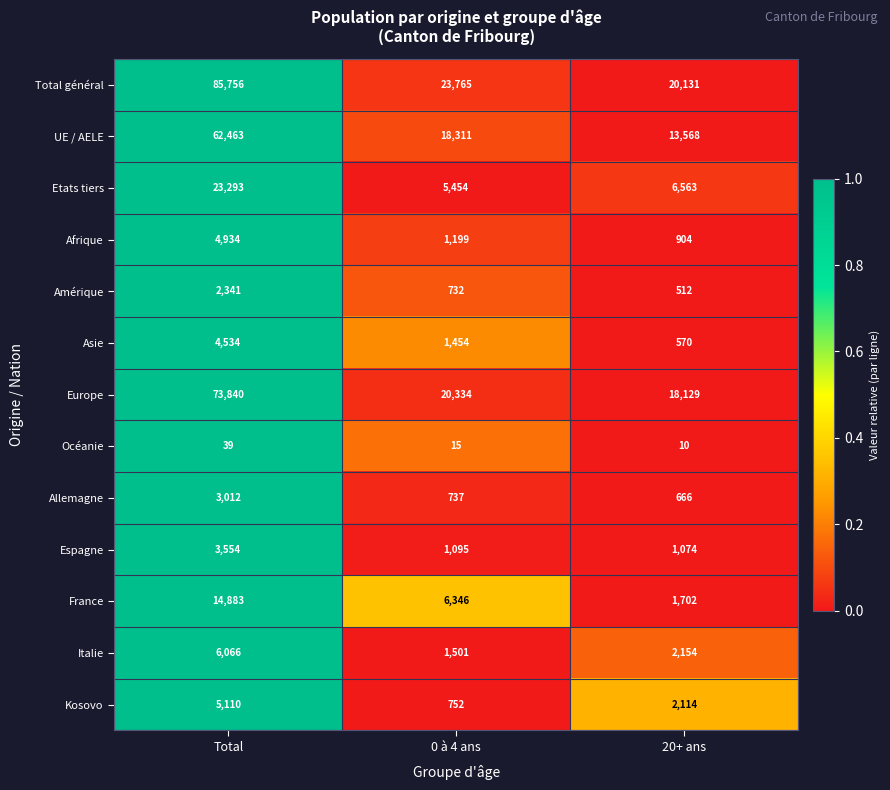

Which series has the largest range (max minus min)?

Total général